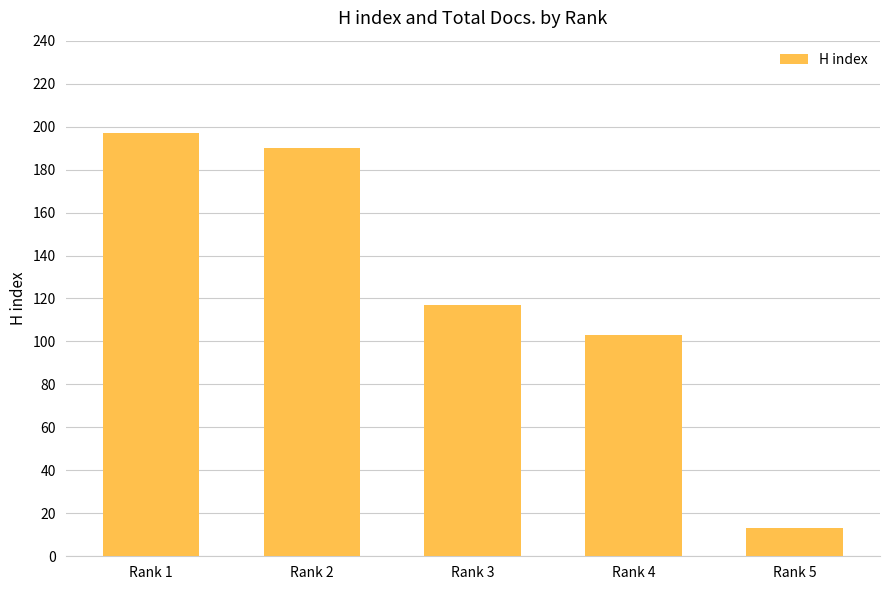

The value at Rank 4 is 46. True or false?

False